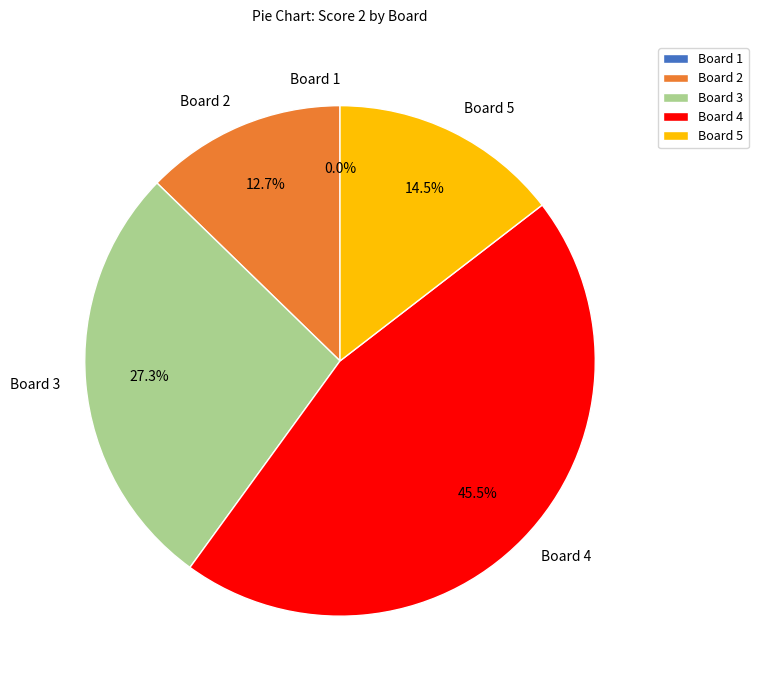

What is the change in value from Board 3 to Board 4?

+10